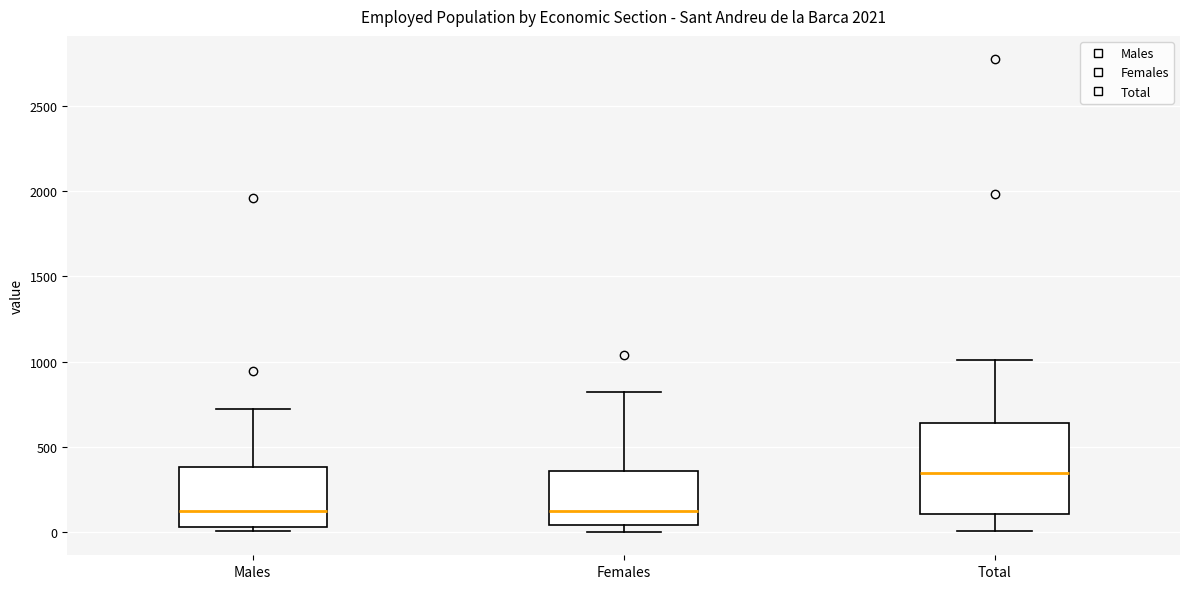

Where does the median line of the box for Males sit on the y-axis? The values are not printed on the chart, so give them approximately, as read against the axis.

100